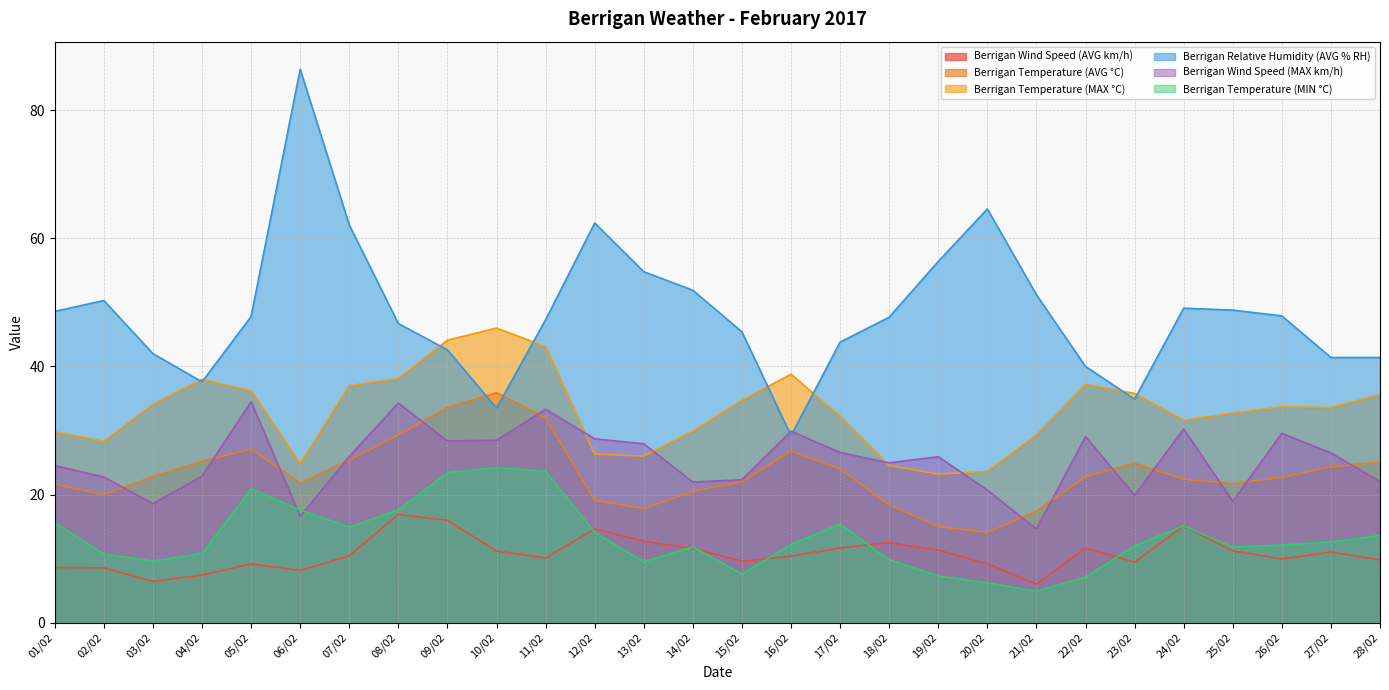

After their last crossing, which series has the higher values: Berrigan Wind Speed (MAX km/h) or Berrigan Temperature (MAX °C)?

Berrigan Temperature (MAX °C)